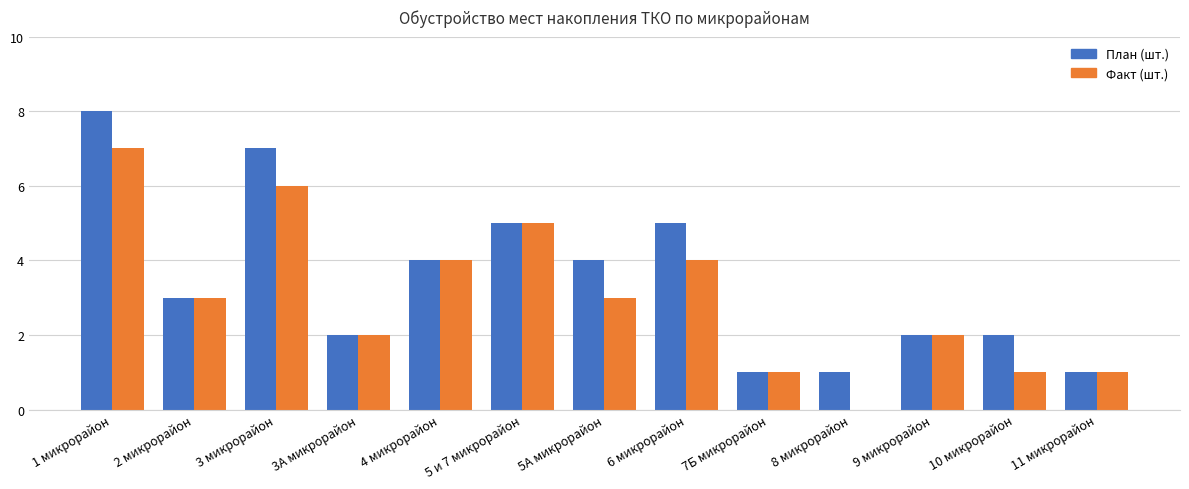

Which series changed the most between 1 микрорайон and 9 микрорайон?

План (шт.)